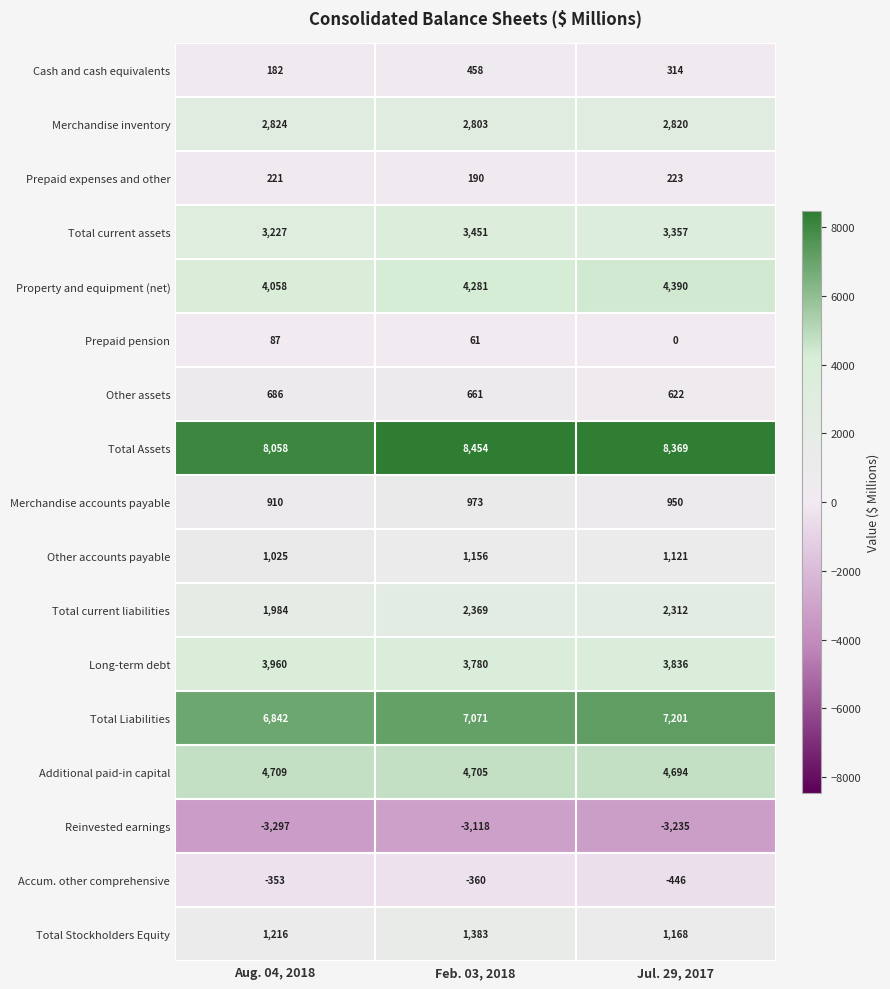

What is the difference between the highest and lowest values at Jul. 29, 2017?

11604